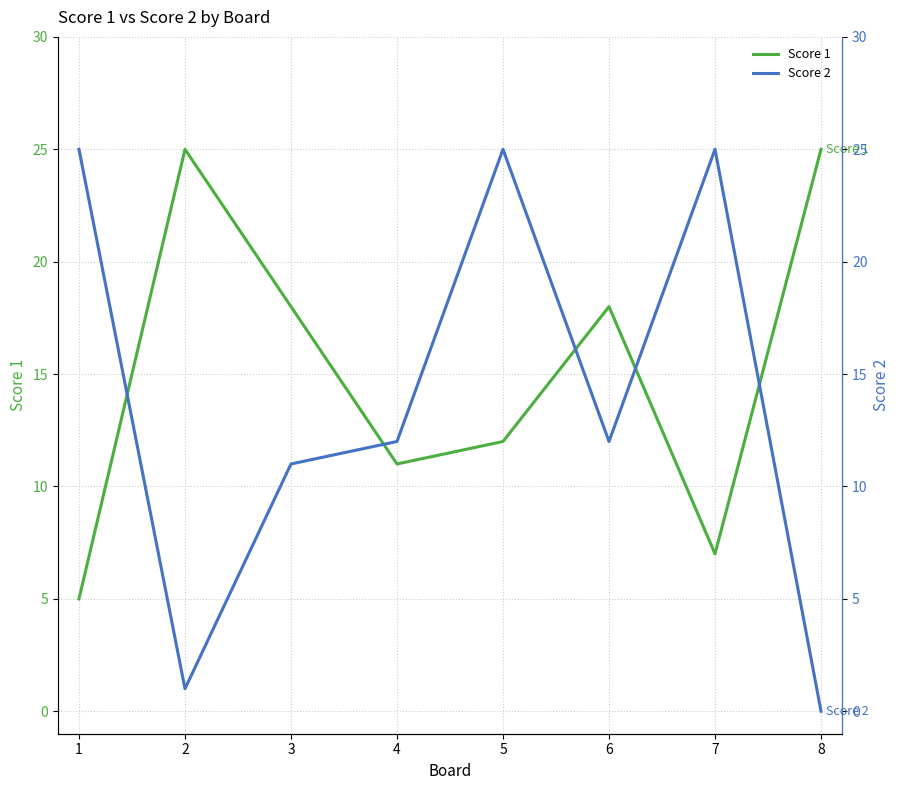

Is this an area chart (filled region under the line)?

No